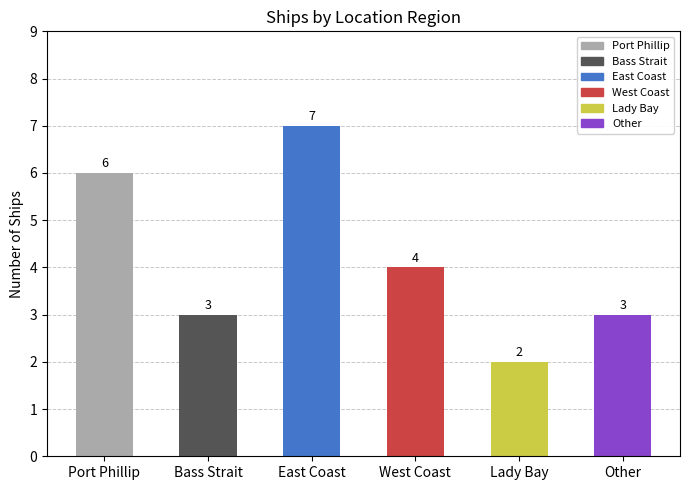

Between Port Phillip and West Coast, which is larger?

Port Phillip